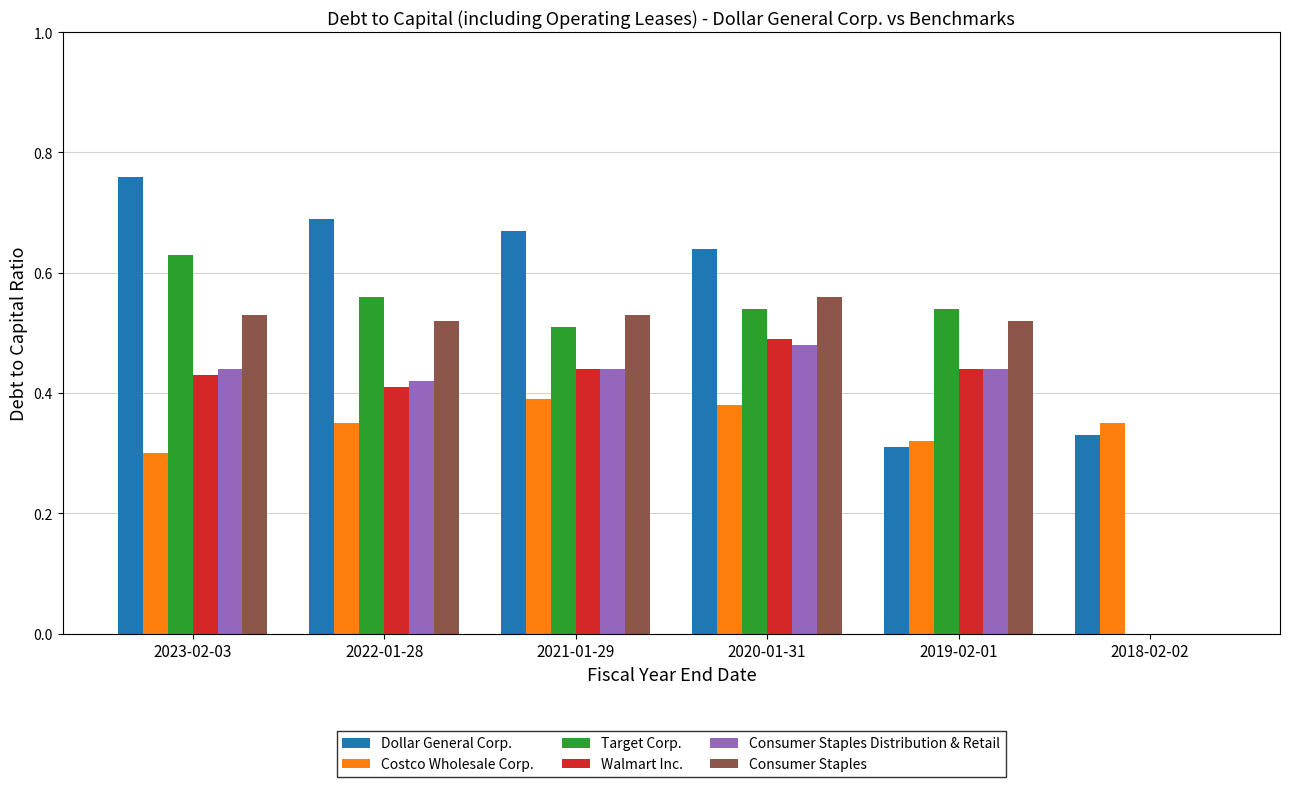

Which series has the largest range (max minus min)?

Target Corp.